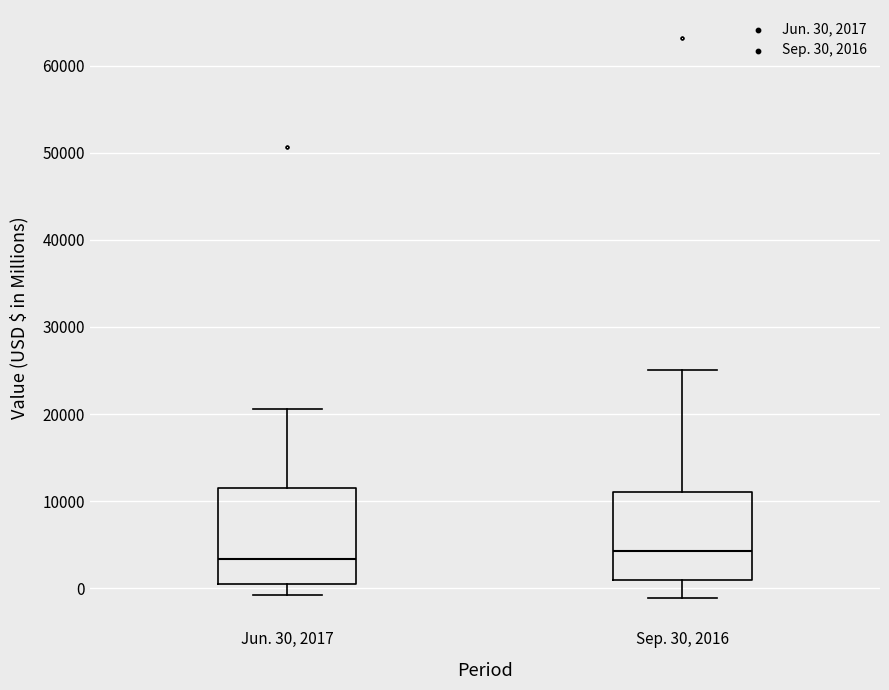

Reading left to right, transcribe this box plot: for each box, give where its median line is, the range the box spans, and where its two whiskers end, as read against the y-axis. The values are not printed on the chart, so give them approximately, as read against the axis.

Jun. 30, 2017: median 3000, box 0 to 12000, whiskers -1000 to 21000
Sep. 30, 2016: median 4000, box 1000 to 11000, whiskers -1000 to 25000